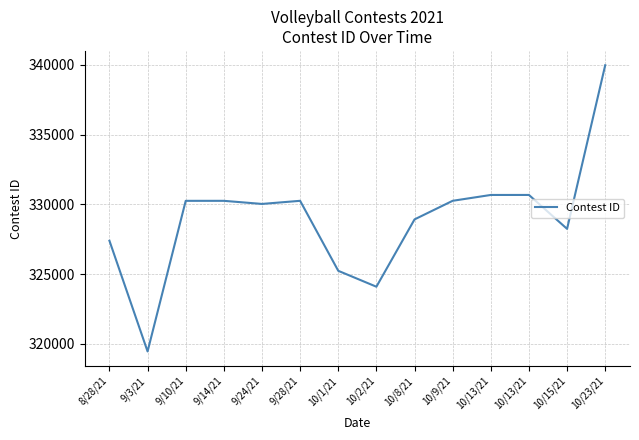

Reading left to right, list all the values displayed in this chart.

8/28/21=327395	9/3/21=319464	9/10/21=330254	9/14/21=330255	9/24/21=330032	9/28/21=330256	10/1/21=325241	10/2/21=324101	10/8/21=328924	10/9/21=330257	10/13/21=330675	10/13/21=330676	10/15/21=328246	10/23/21=339969